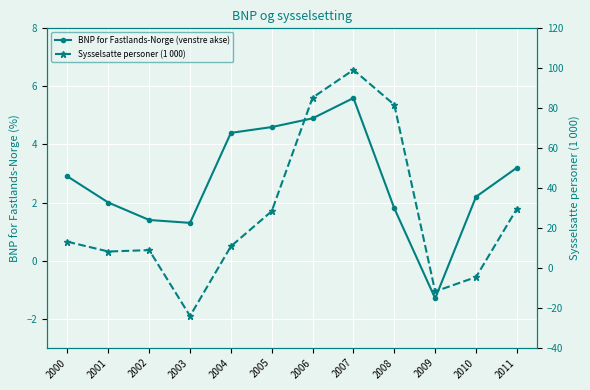

What is the sum of all BNP for Fastlands-Norge (venstre akse) values?

33.0